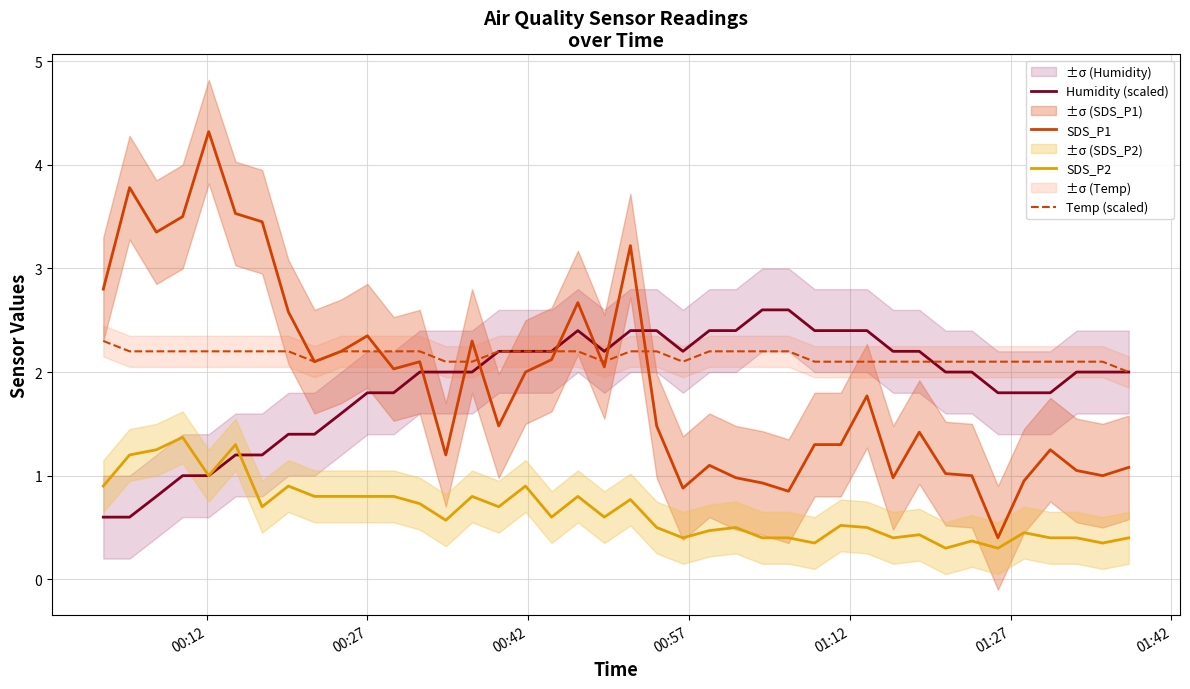

True or false: Temp (scaled) and SDS_P2 cross at least once.

False